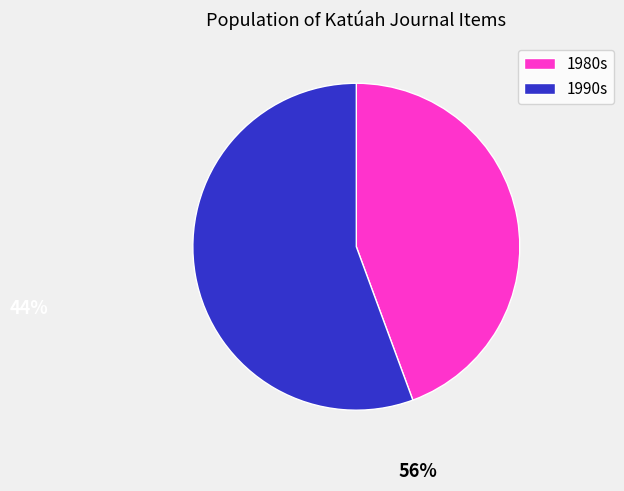

Does any single category account for the majority?

Yes